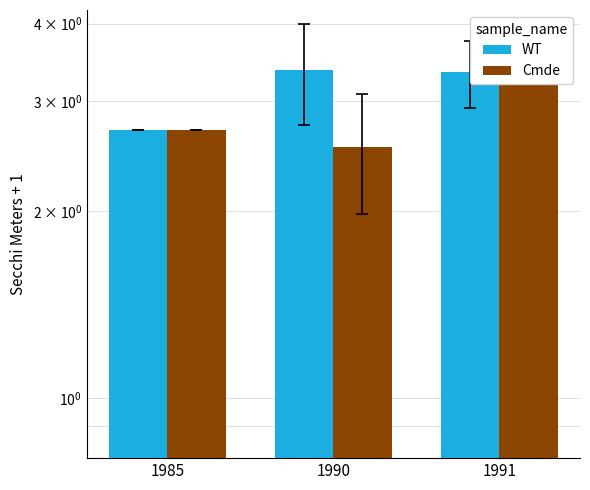

Reading right to left, extract all data points from this chart.

WT: 1991=3.3	1990=3.4	1985=2.7
Cmde: 1991=3.7	1990=2.5	1985=2.7